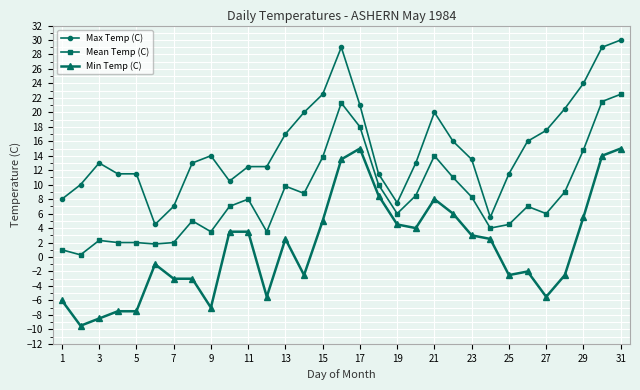

List the series in order of their peak value, highest first.

Max Temp (C), Mean Temp (C), Min Temp (C)